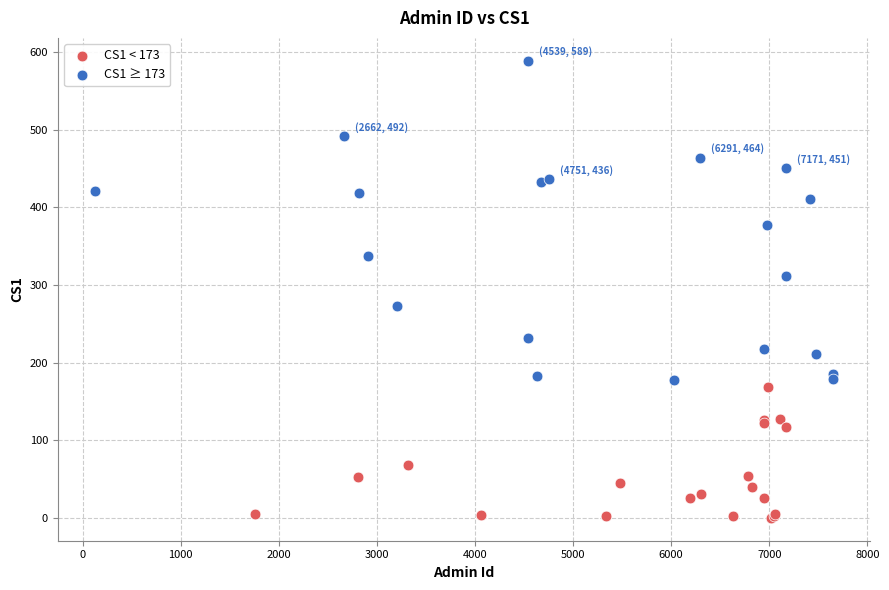

Which series reaches the minimum Y coordinate?

CS1 < 173